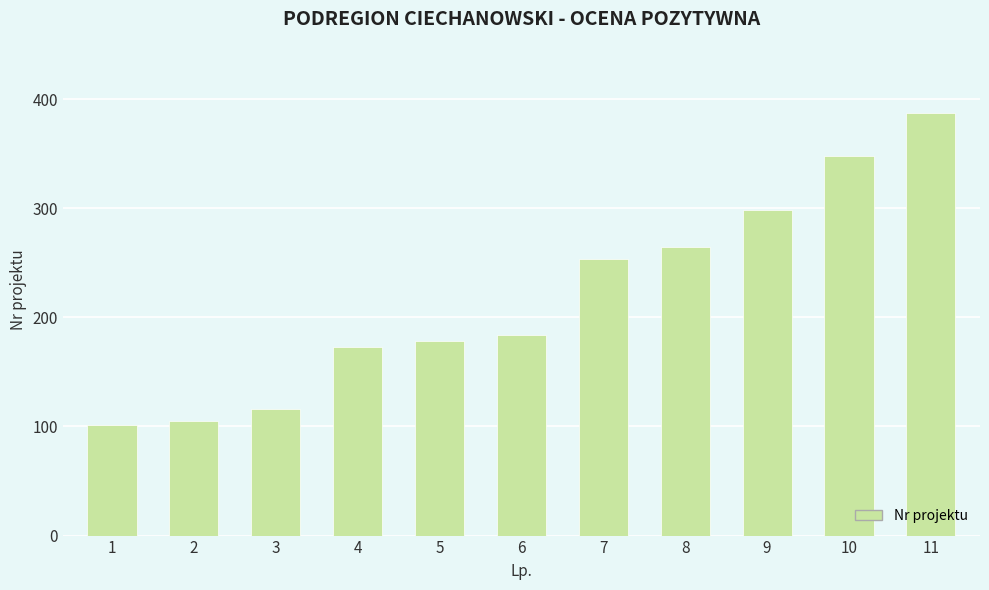

What is the change in value from 1 to 10?

+247